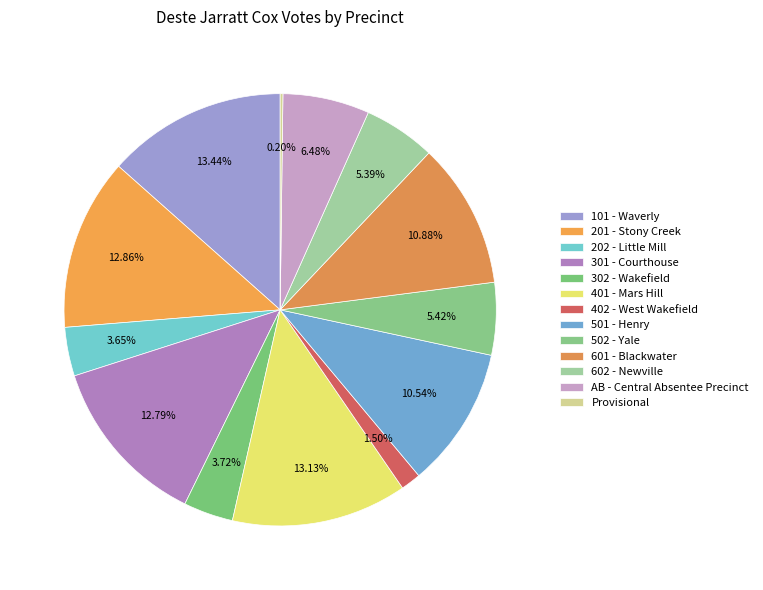

Which category has the smallest portion of the pie?

Provisional